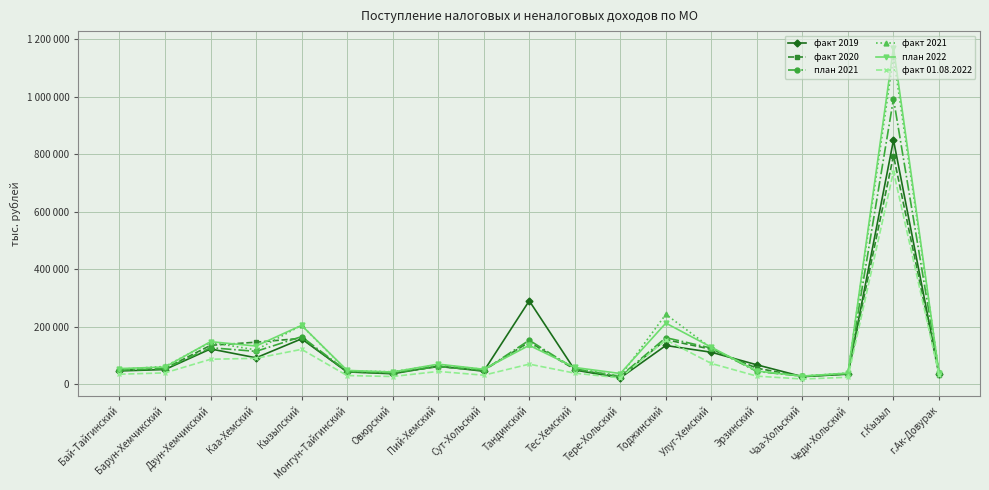

What are all the series names shown in the legend?

факт 2019, факт 2020, план 2021, факт 2021, план 2022, факт 01.08.2022